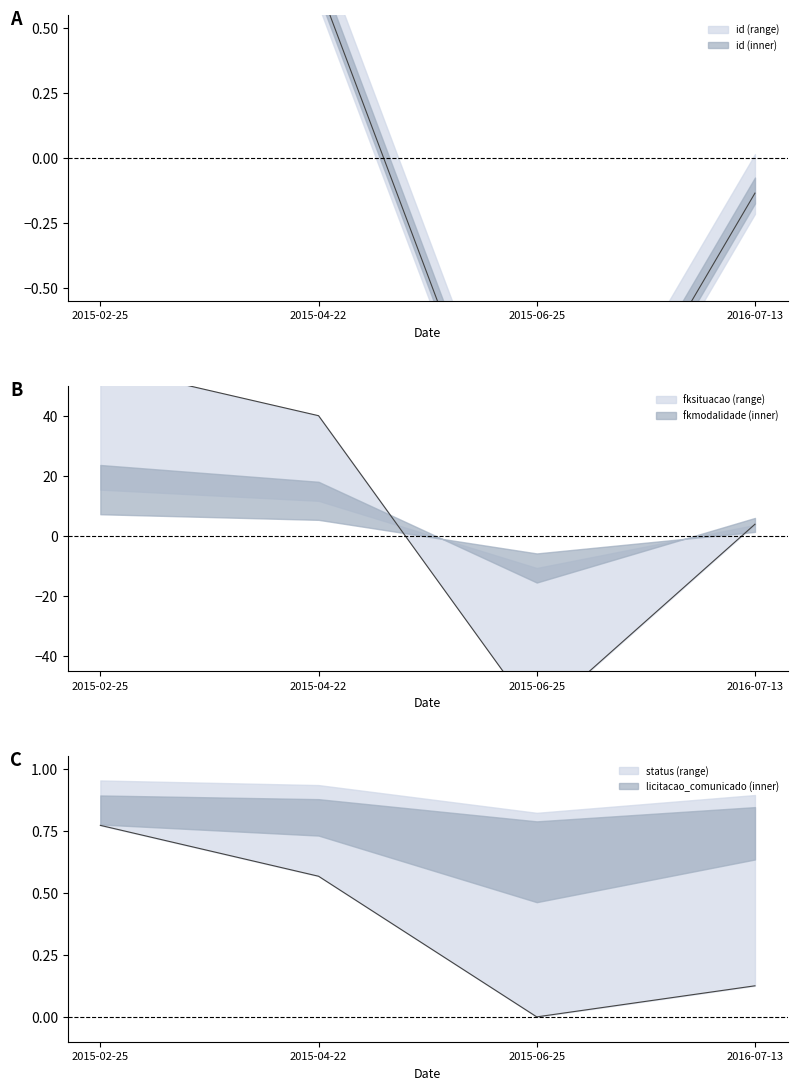

True or false: licitacao_comunicado has more than 2 points higher than both neighbors.

False